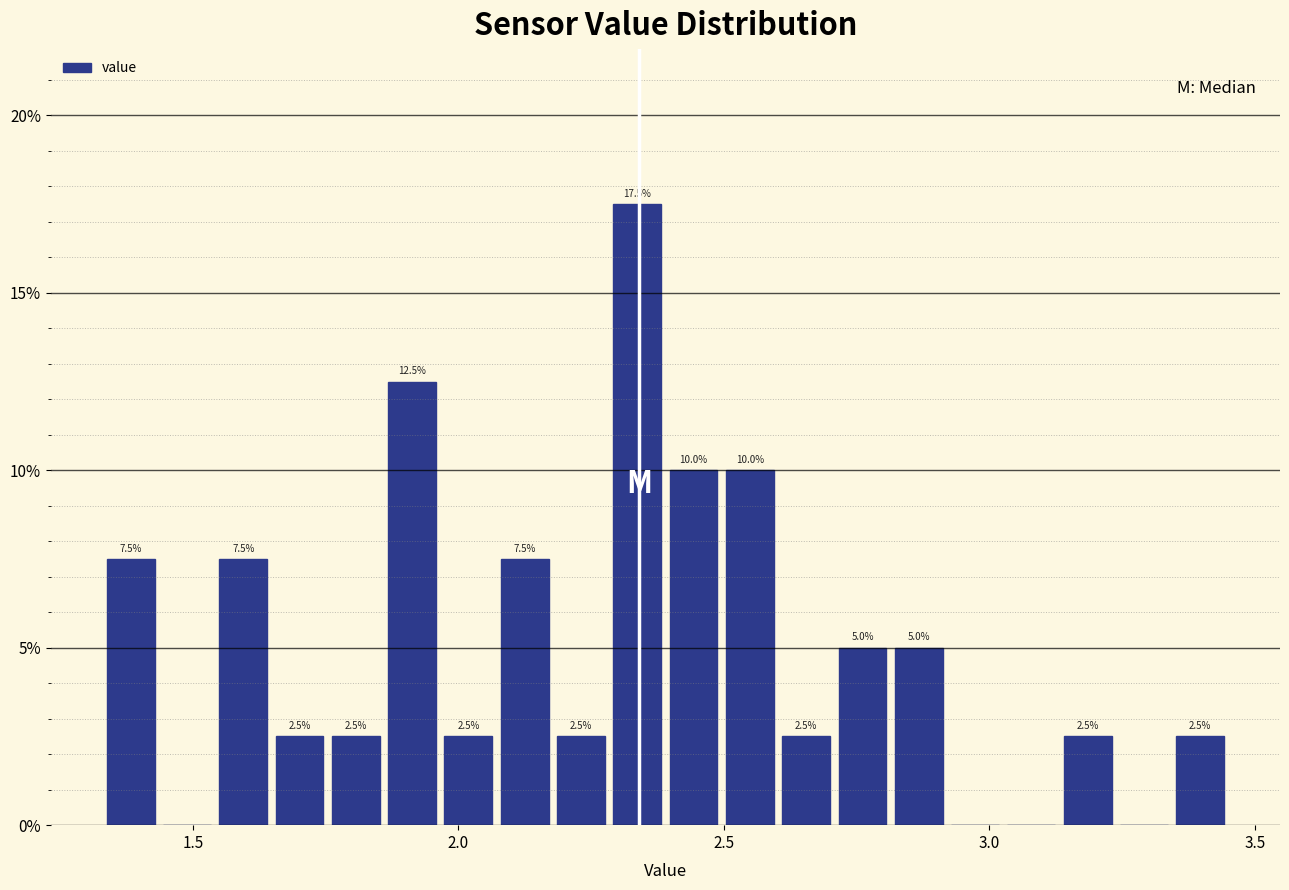

Around what value on the x-axis is the tallest bar? Give the approximate position of its centre, as read against the axis.

2.35